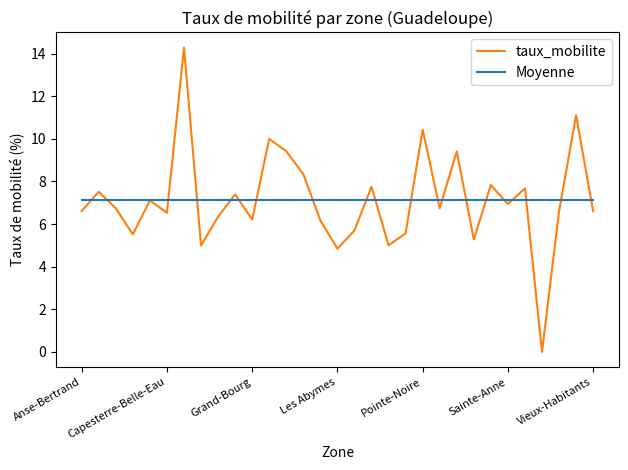

After their last crossing, which series has the higher values: taux_mobilite or Moyenne?

Moyenne